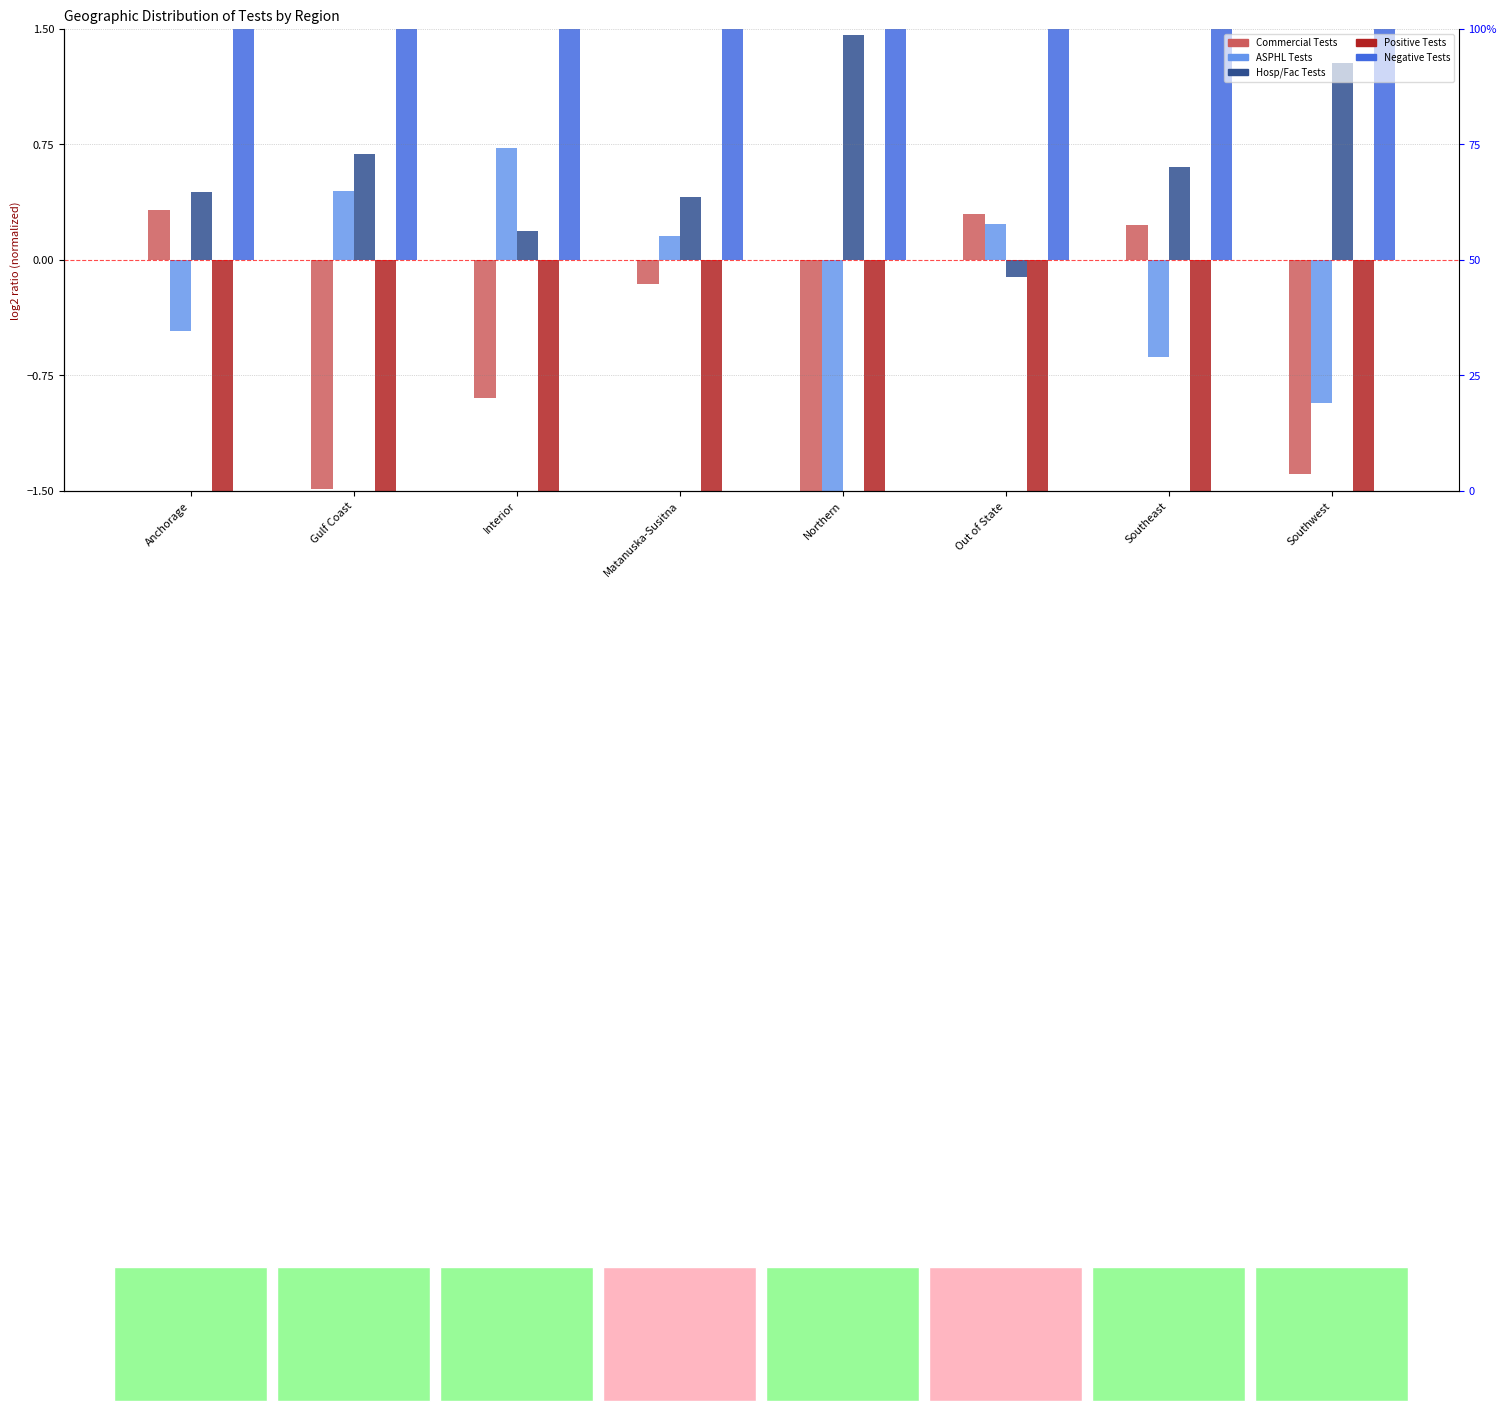

What is the value of the Hosp/Fac Tests bar at the 7th from the left?

0.6